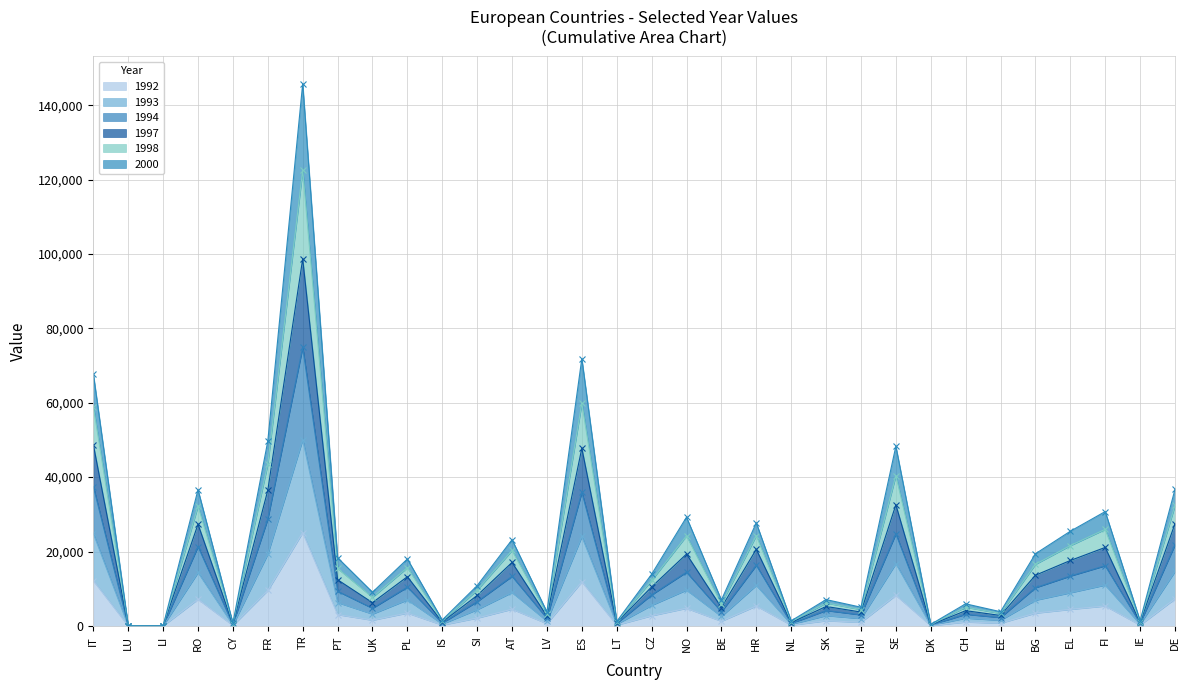

What is the difference between the maximum and minimum values in the 1993 series?

50079